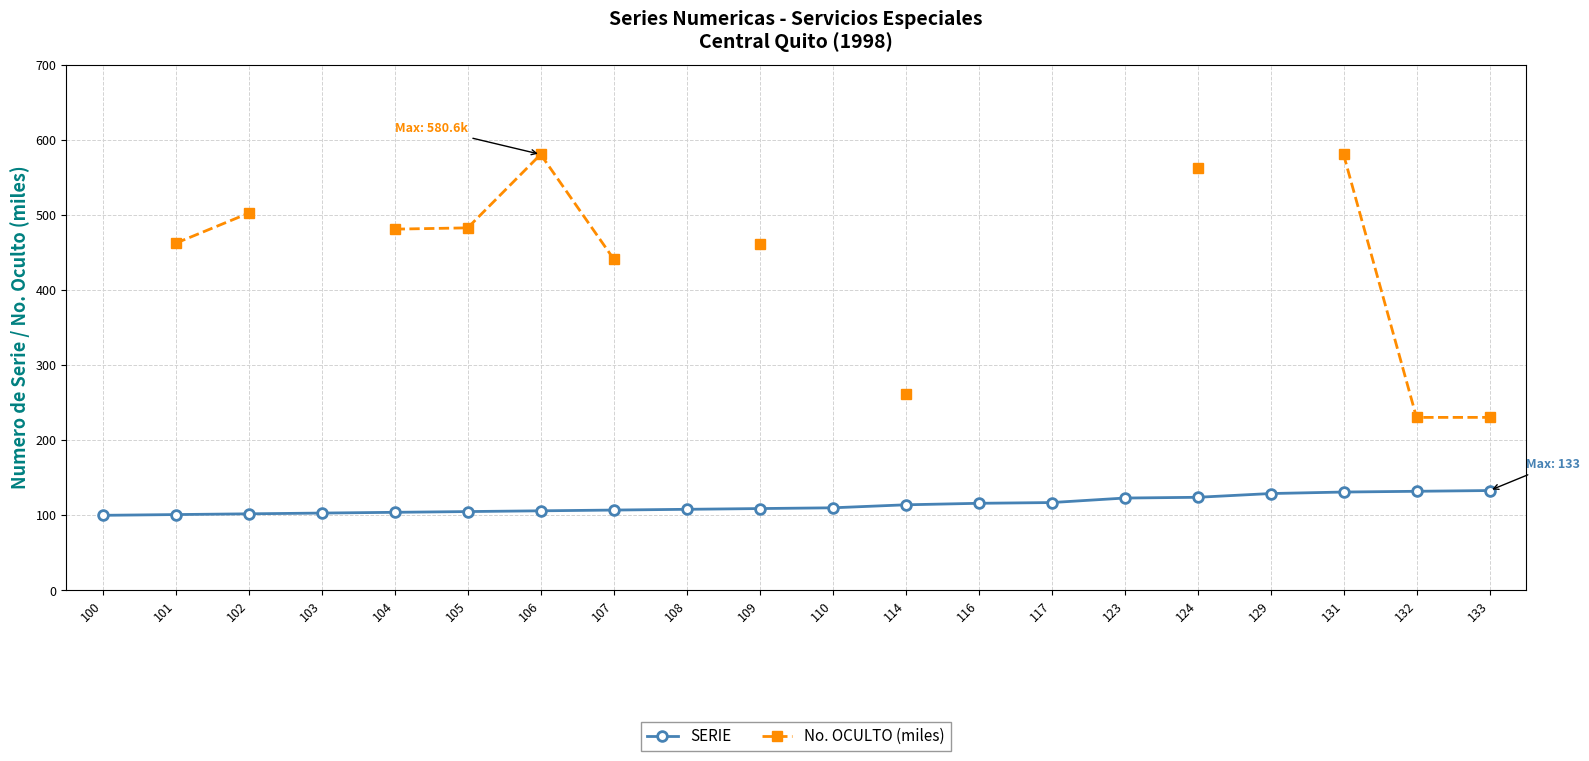

Count the number of categories in the chart.

20